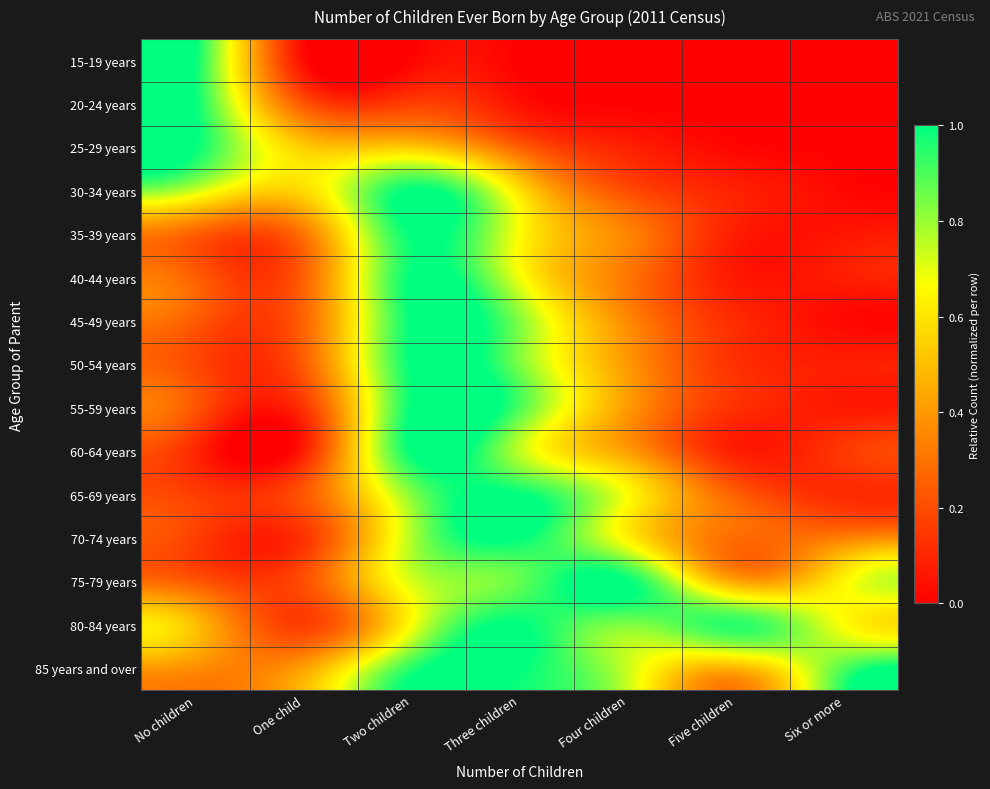

Reading right to left, transcribe all the data shown in this chart.

15-19 years: Six or more=0.0	Five children=0.0	Four children=0.0	Three children=0.0	Two children=0.0	One child=0.0	No children=1.0
20-24 years: Six or more=0.0	Five children=0.0	Four children=0.0	Three children=0.0	Two children=0.2	One child=0.2	No children=1.0
25-29 years: Six or more=0.0	Five children=0.0	Four children=0.1	Three children=0.2	Two children=0.5	One child=0.5	No children=1.0
30-34 years: Six or more=0.0	Five children=0.1	Four children=0.2	Three children=0.6	Two children=1.0	One child=0.6	No children=0.7
35-39 years: Six or more=0.1	Five children=0.1	Four children=0.3	Three children=0.7	Two children=1.0	One child=0.3	No children=0.3
40-44 years: Six or more=0.1	Five children=0.1	Four children=0.3	Three children=0.7	Two children=1.0	One child=0.2	No children=0.2
45-49 years: Six or more=0.0	Five children=0.1	Four children=0.4	Three children=0.8	Two children=1.0	One child=0.3	No children=0.2
50-54 years: Six or more=0.1	Five children=0.1	Four children=0.4	Three children=0.8	Two children=1.0	One child=0.2	No children=0.2
55-59 years: Six or more=0.1	Five children=0.1	Four children=0.4	Three children=0.9	Two children=1.0	One child=0.1	No children=0.2
60-64 years: Six or more=0.1	Five children=0.1	Four children=0.4	Three children=0.8	Two children=1.0	One child=0.1	No children=0.1
65-69 years: Six or more=0.1	Five children=0.2	Four children=0.7	Three children=1.0	Two children=0.8	One child=0.2	No children=0.2
70-74 years: Six or more=0.3	Five children=0.3	Four children=0.6	Three children=1.0	Two children=0.8	One child=0.1	No children=0.2
75-79 years: Six or more=0.6	Five children=0.4	Four children=1.0	Three children=0.9	Two children=0.7	One child=0.2	No children=0.2
80-84 years: Six or more=0.7	Five children=0.9	Four children=0.8	Three children=1.0	Two children=0.7	One child=0.2	No children=0.5
85 years and over: Six or more=0.9	Five children=0.5	Four children=0.7	Three children=1.0	Two children=0.9	One child=0.4	No children=0.4